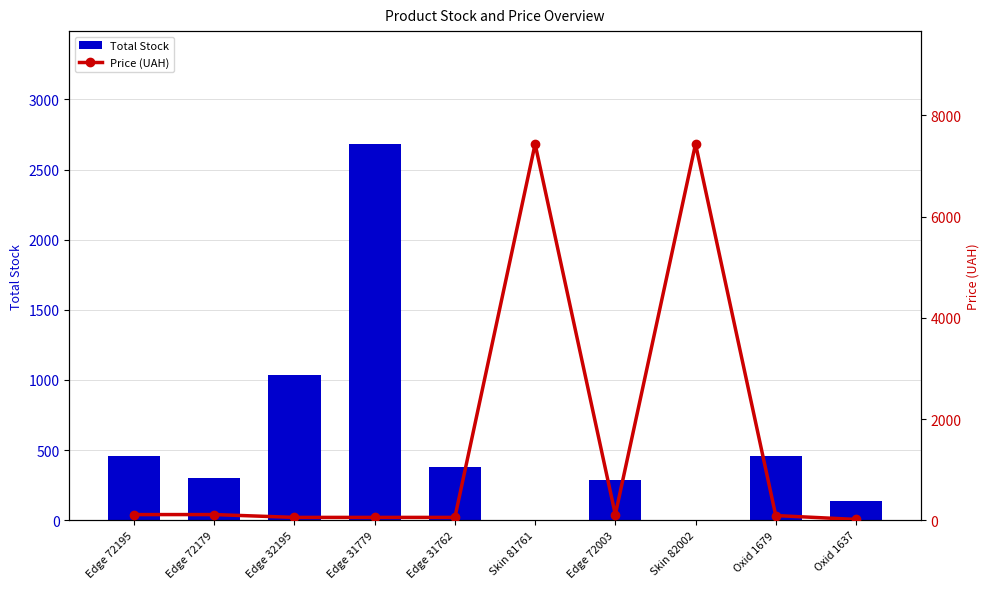

What is the label of the 3rd bar from the right?

Skin 82002